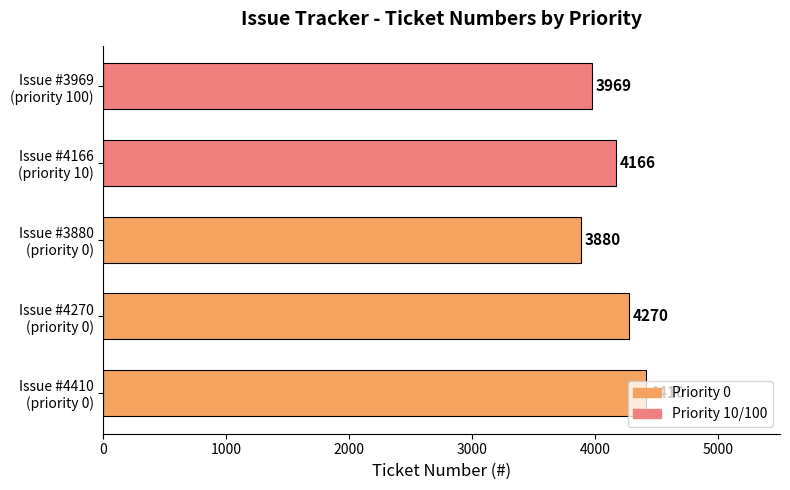

Count the values in the range 3969 to 4270.

3